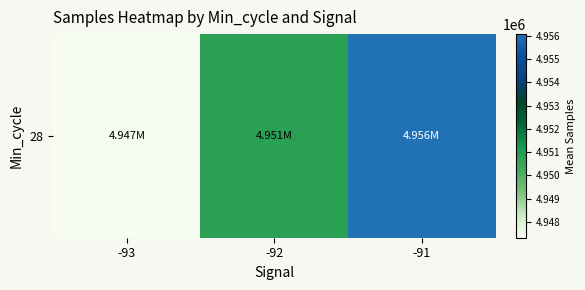

Approximately how many times larger is the value at -92 compared to -93?

1.0